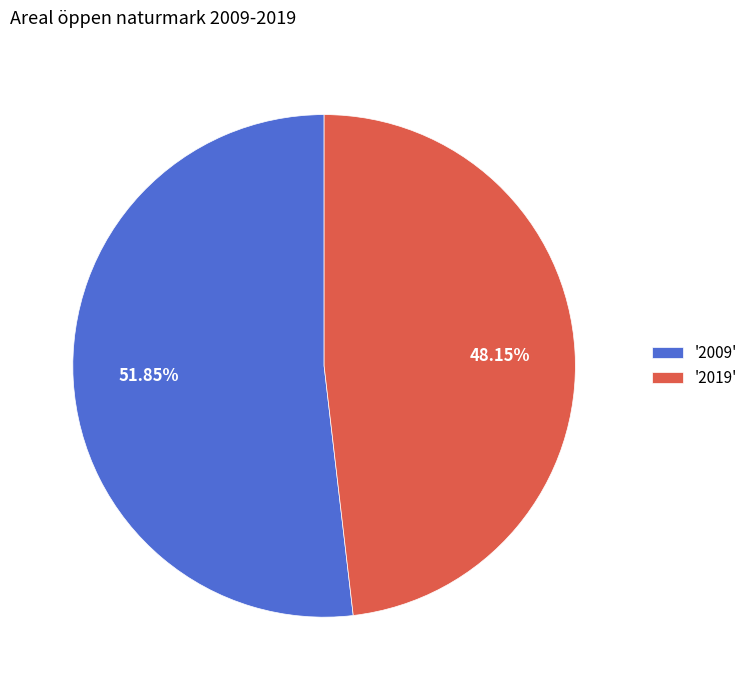

Is there any slice that represents more than half of the pie?

Yes